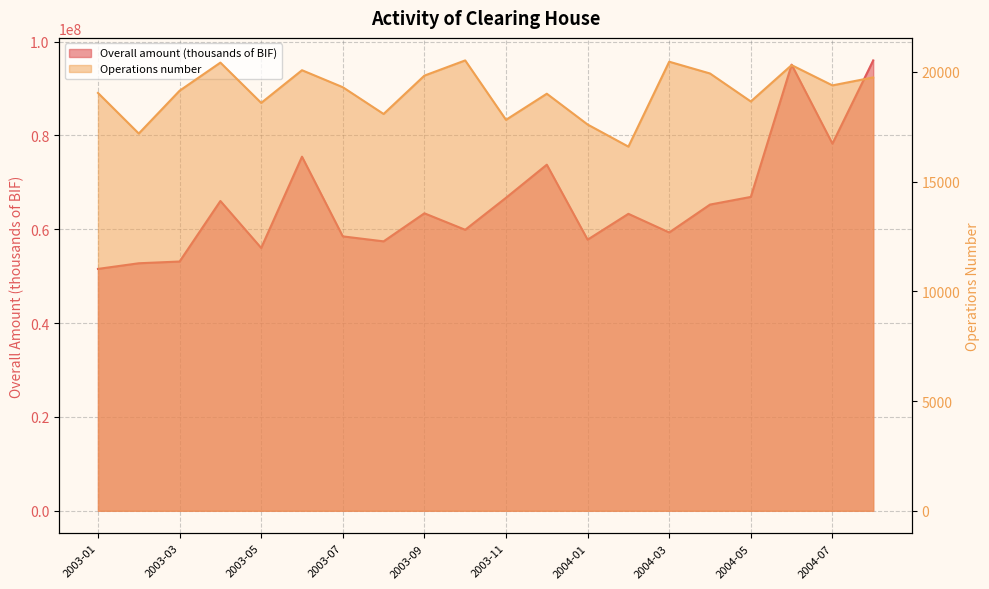

At 2004-05, list the series in order from smallest to largest.

Operations number, Overall amount (thousands of BIF)